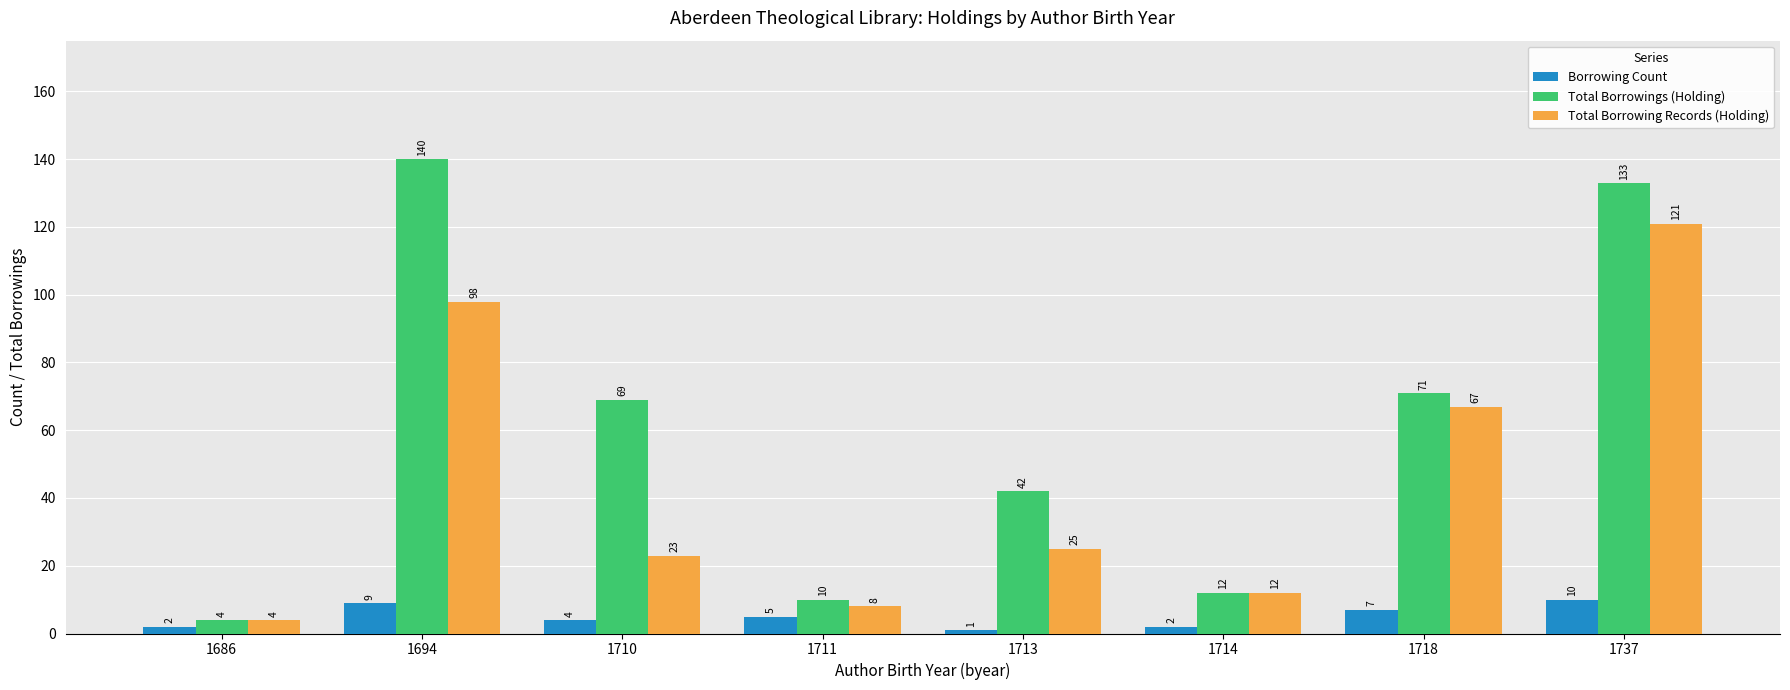

Reading left to right, extract all data points from this chart.

Borrowing Count: 2	9	4	5	1	2	7	10
Total Borrowings (Holding): 4	140	69	10	42	12	71	133
Total Borrowing Records (Holding): 4	98	23	8	25	12	67	121